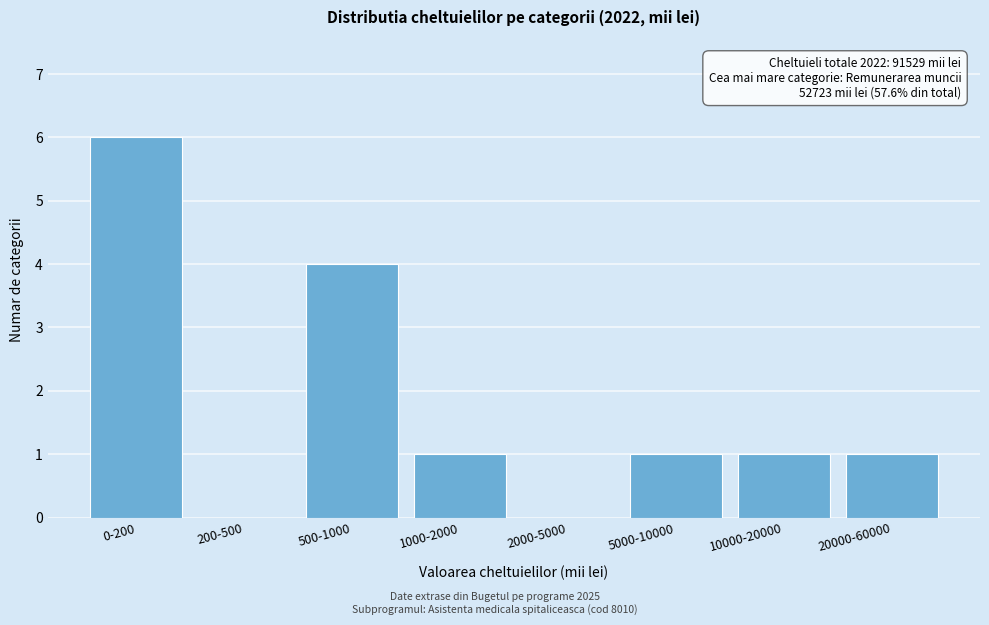

Reading left to right, transcribe all the data shown in this chart.

0-200=6	200-500=0	500-1000=4	1000-2000=1	2000-5000=0	5000-10000=1	10000-20000=1	20000-60000=1